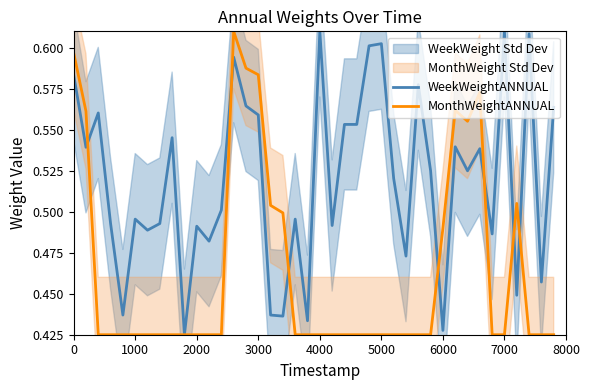

True or false: MonthWeightANNUAL has a value of 0.3 at 0.

False